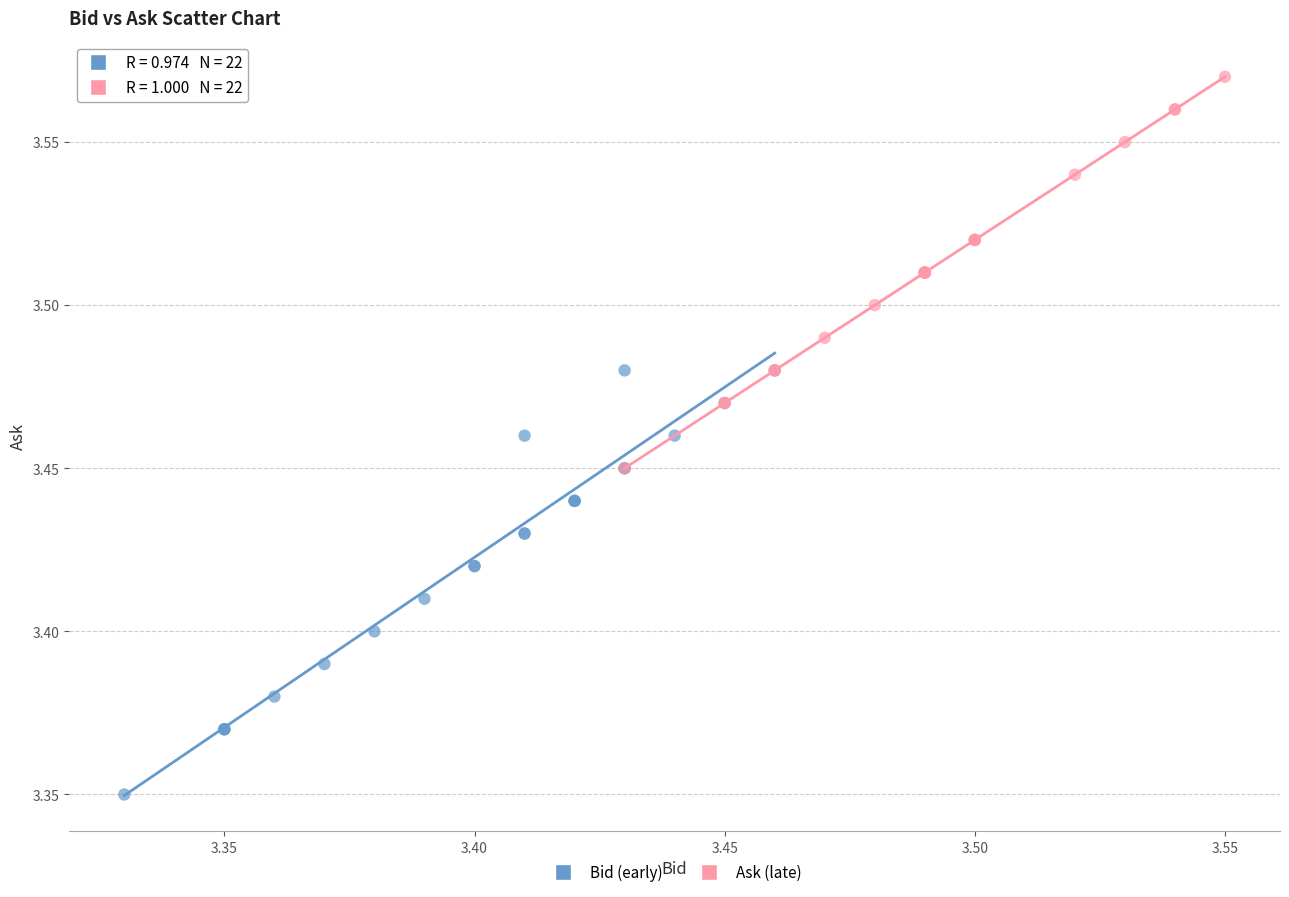

What are all the series names shown in the legend?

Bid (early), Ask (late)